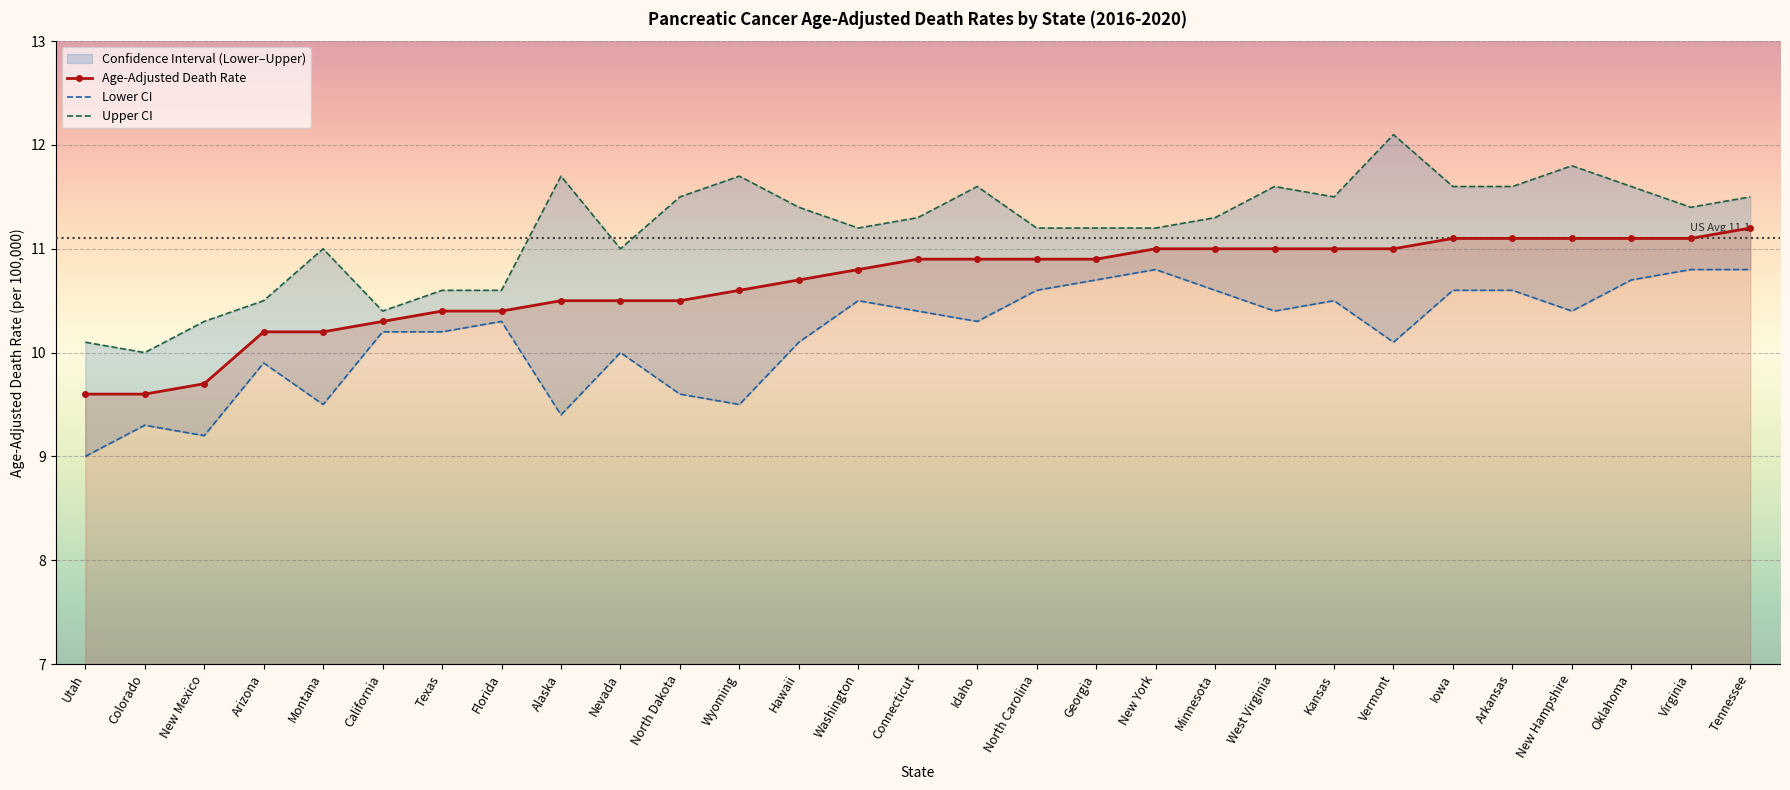

Is it true that Lower CI equals 10.6 at Iowa?

True